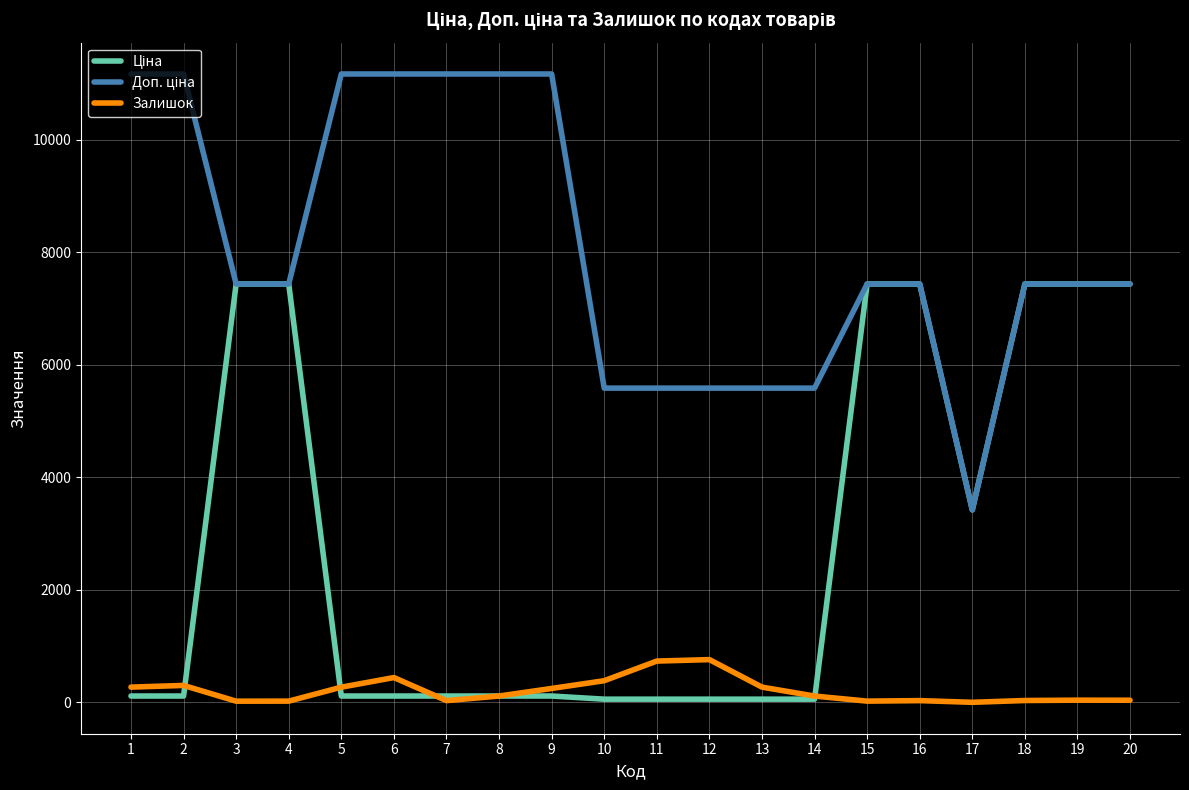

At which category is the sum across all series the highest?

19